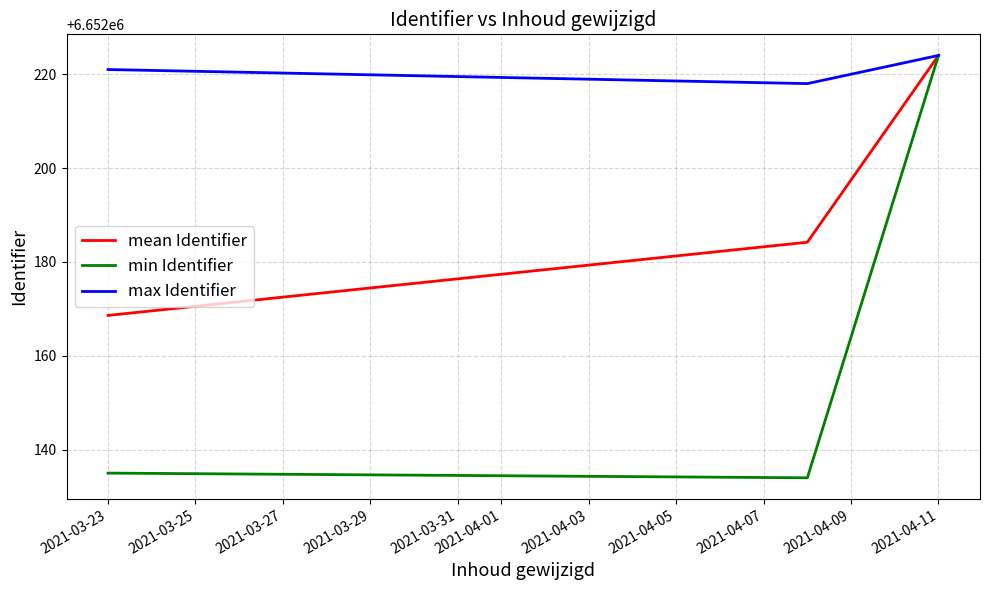

List the series in order of their overall mean, lowest first.

min Identifier, mean Identifier, max Identifier